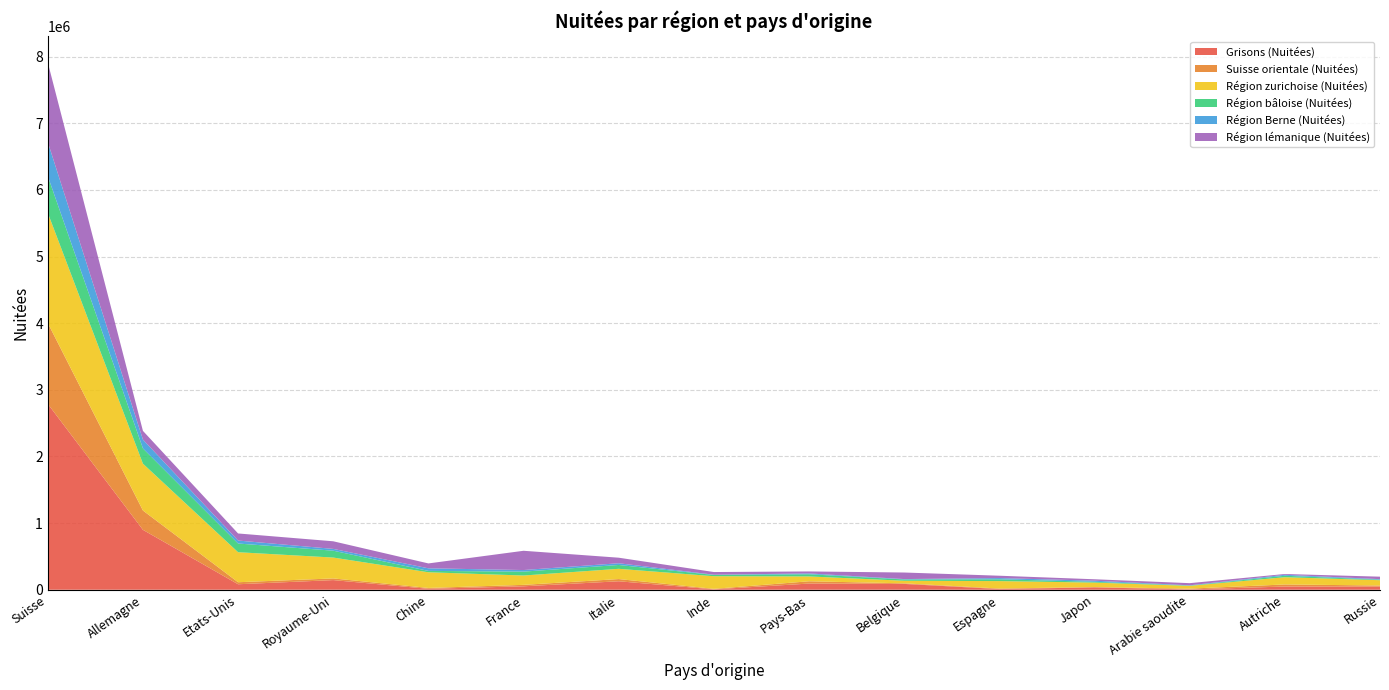

Reading left to right, list all the values displayed in this chart.

Grisons (Nuitées): 2790412	899321	82400	144766	13878	51573	127069	5738	92748	87357	10491	35467	4594	48148	46096
Suisse orientale (Nuitées): 1213874	289946	30406	25097	13222	21773	33180	7861	34201	8805	7952	4668	12026	31132	17349
Région zurichoise (Nuitées): 1652679	703071	450368	313215	235074	140173	153833	189366	72789	38622	111223	67048	41564	108699	79739
Région bâloise (Nuitées): 552443	228906	130676	103118	20732	58506	57725	18555	32814	19479	27420	12222	4583	21901	7945
Région Berne (Nuitées): 510946	132438	44627	26907	38722	23759	25821	4243	12284	5920	18024	16527	3562	14535	7819
Région lémanique (Nuitées): 1194524	130918	106190	114130	73301	288981	83262	39806	29741	98337	35318	21177	32396	11919	37185